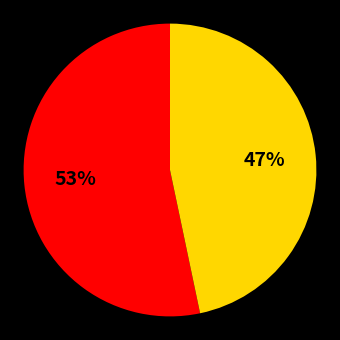

Is there any slice that represents more than half of the pie?

Yes